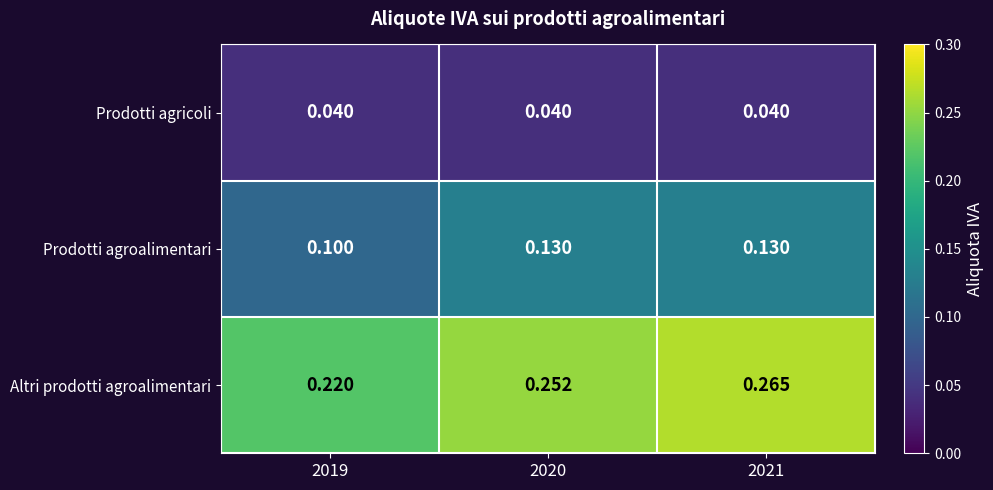

Rank the series by their average value, from lowest to highest.

Prodotti agricoli, Prodotti agroalimentari, Altri prodotti agroalimentari